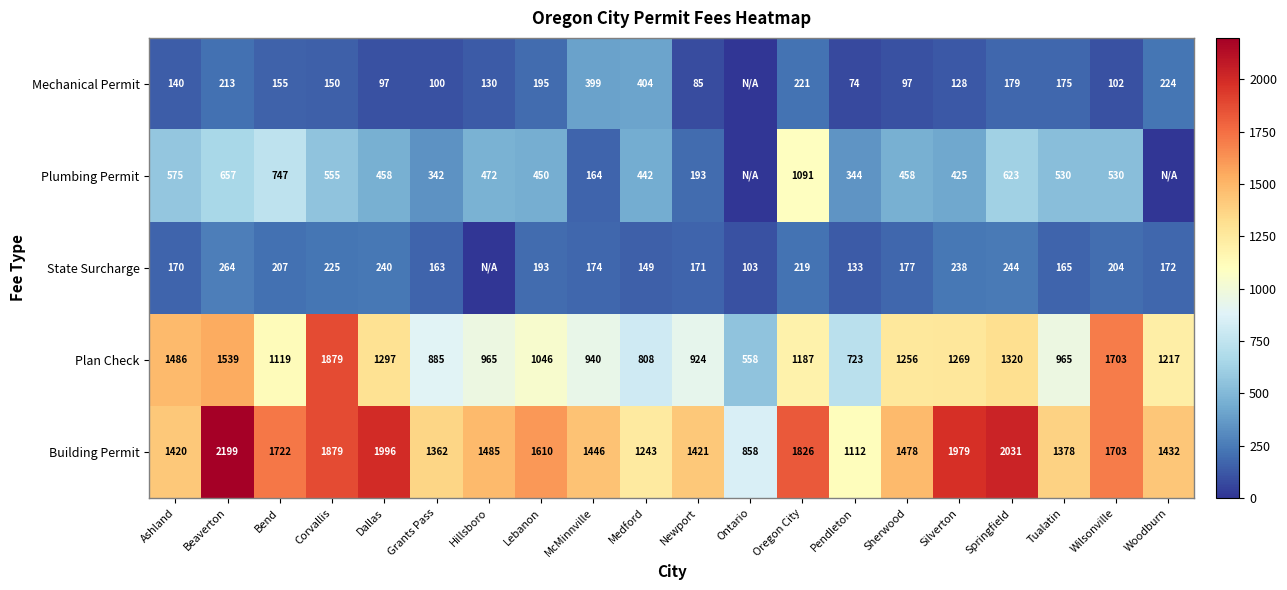

True or false: Building Permit has a value of 510 at Ashland.

False